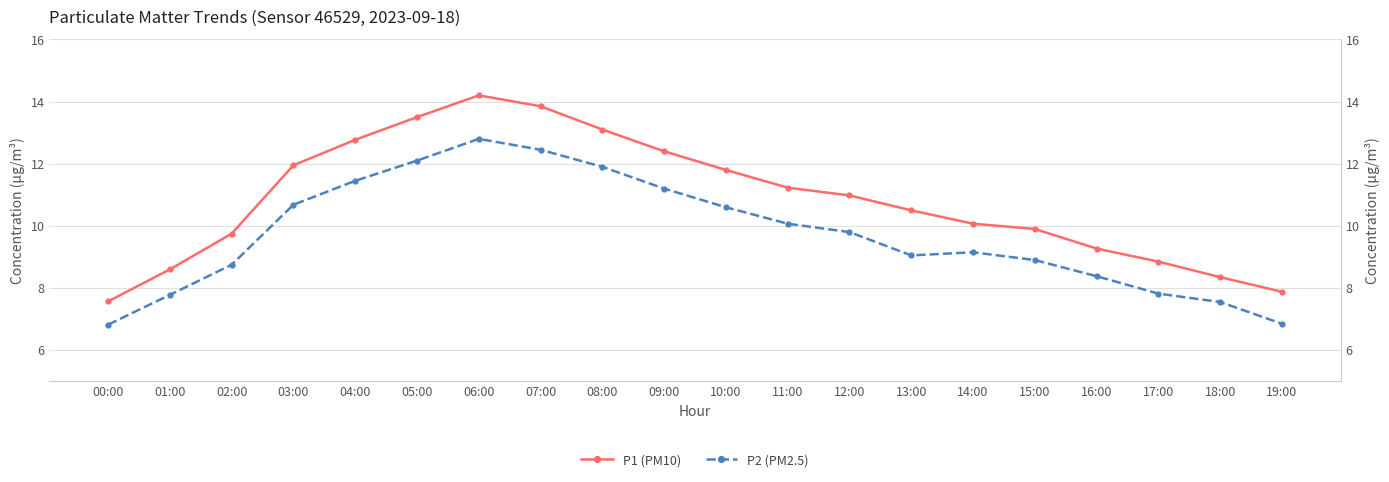

True or false: P1 (PM10) and P2 (PM2.5) cross at least once.

False